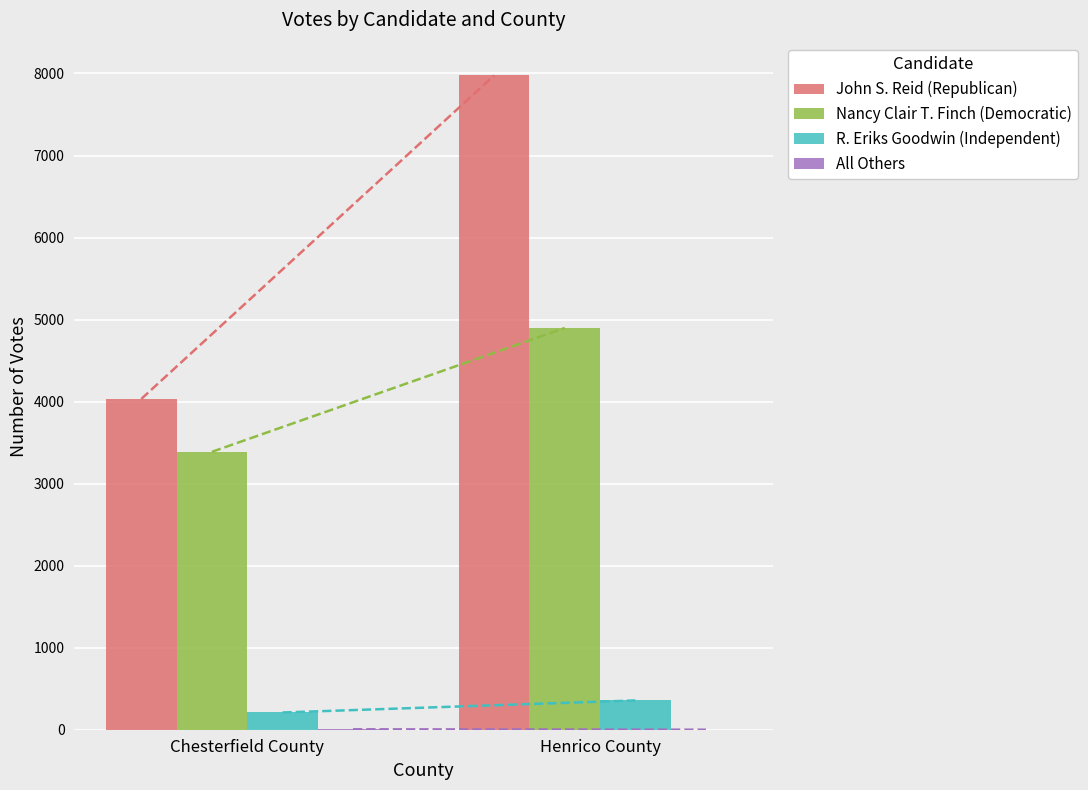

What is the maximum value for John S. Reid (Republican)?

7977